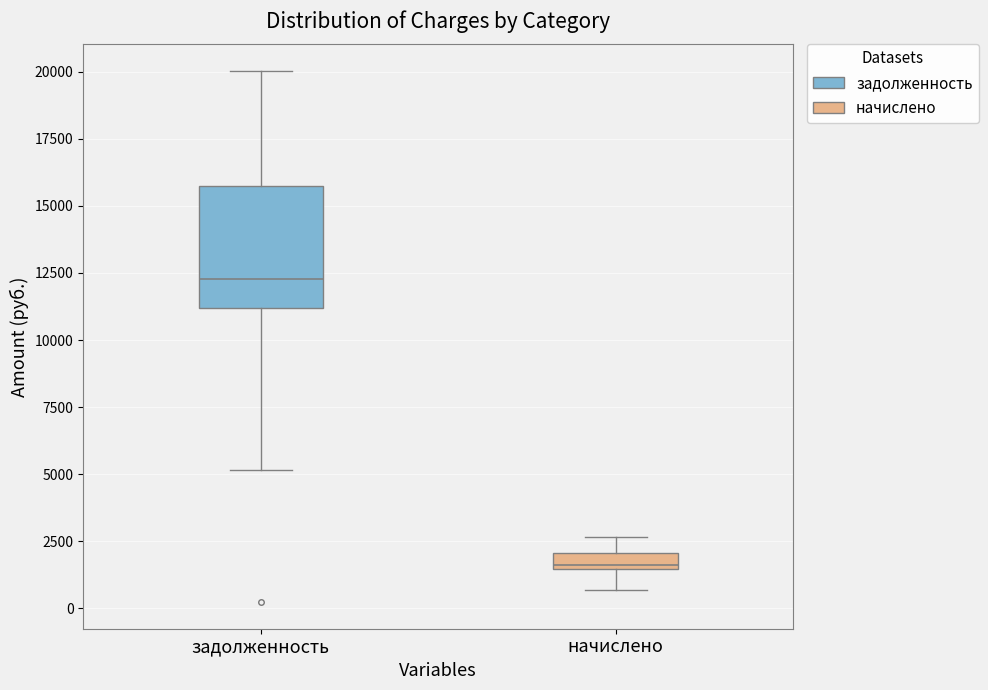

Which box's median line is the highest?

задолженность